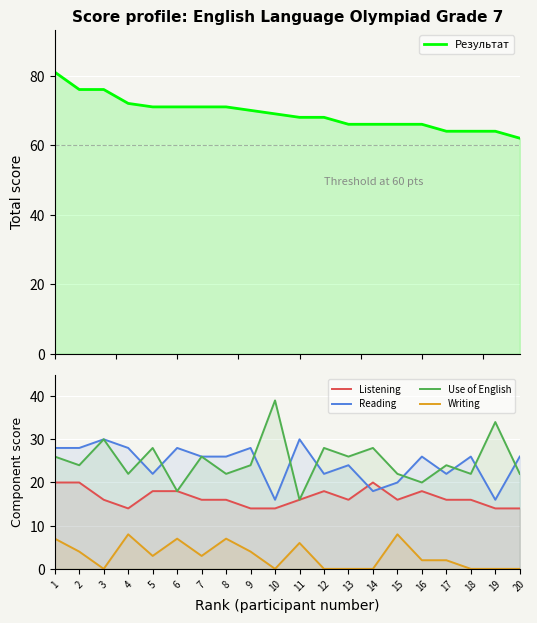

In Writing, how many points are lower than both neighbors (excluding endpoints)?

4